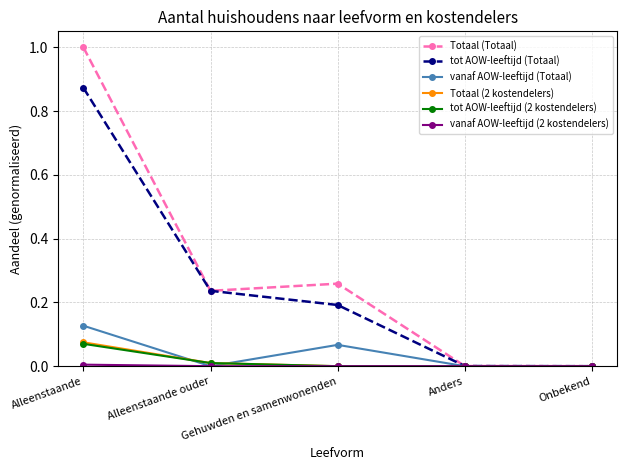

The value of Totaal (2 kostendelers) at Anders is 0.0. True or false?

True